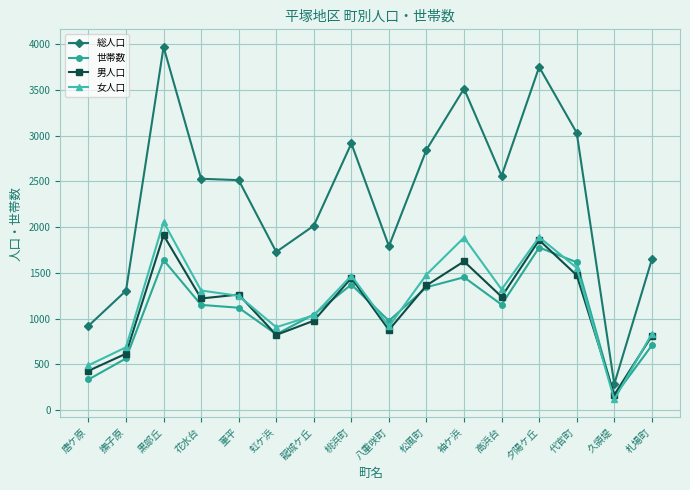

Is it true that 世帯数 equals 2869 at 黒部丘?

False